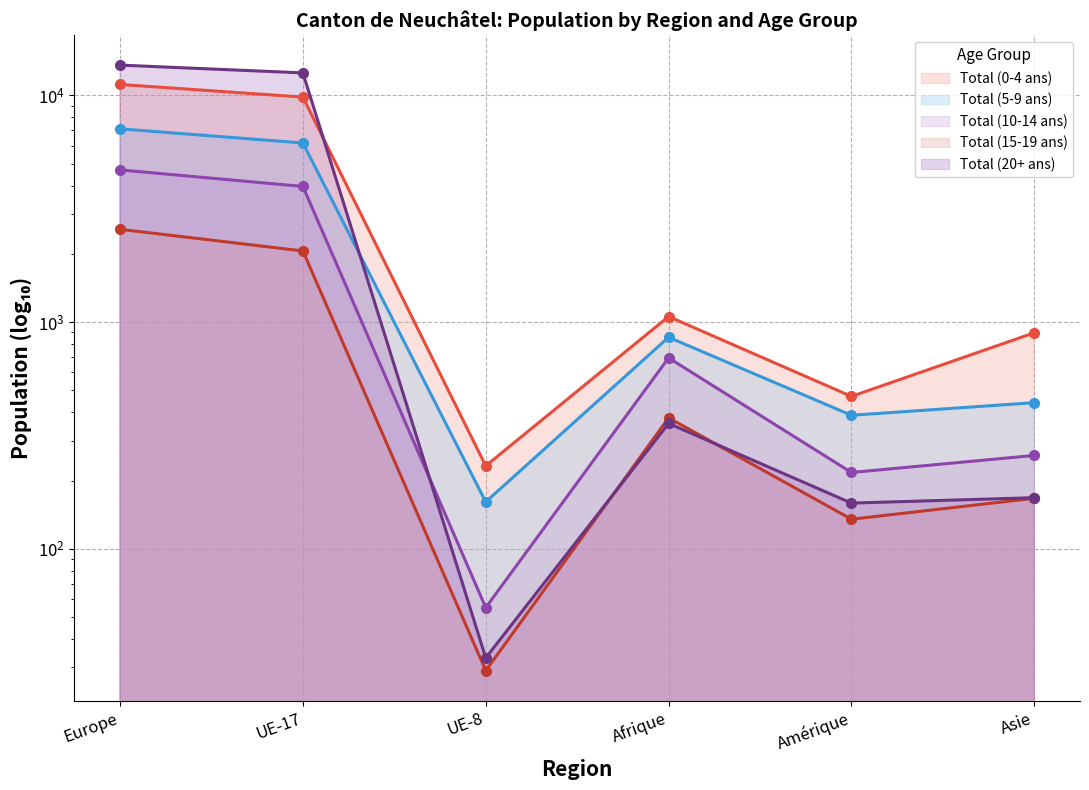

The value of Total (5-9 ans) at Amérique is 388. True or false?

True